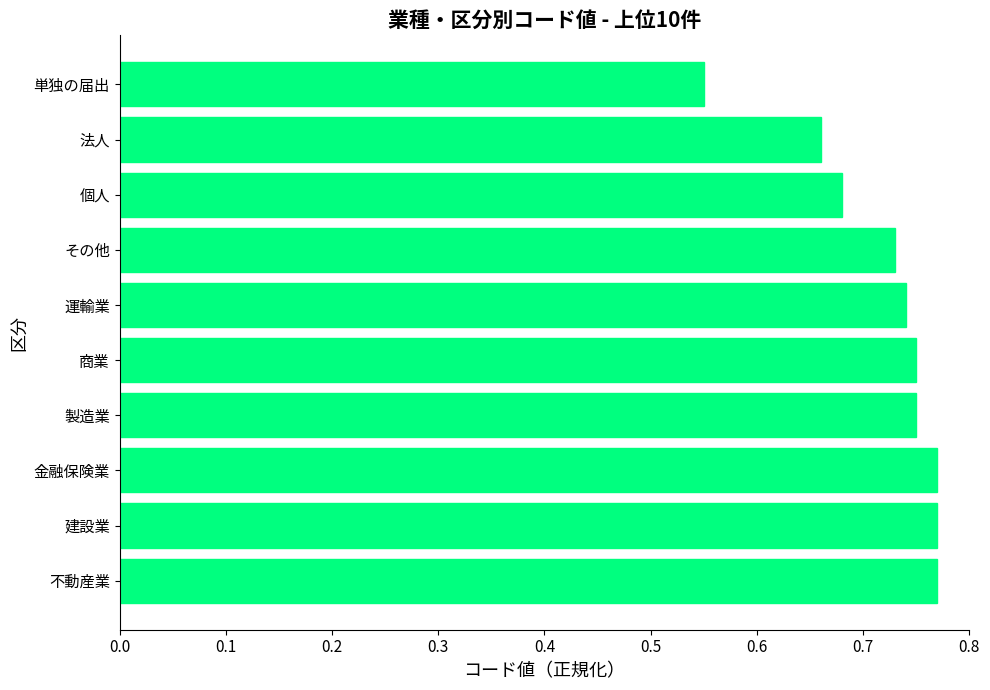

What is the difference between the second highest and minimum values?

0.2